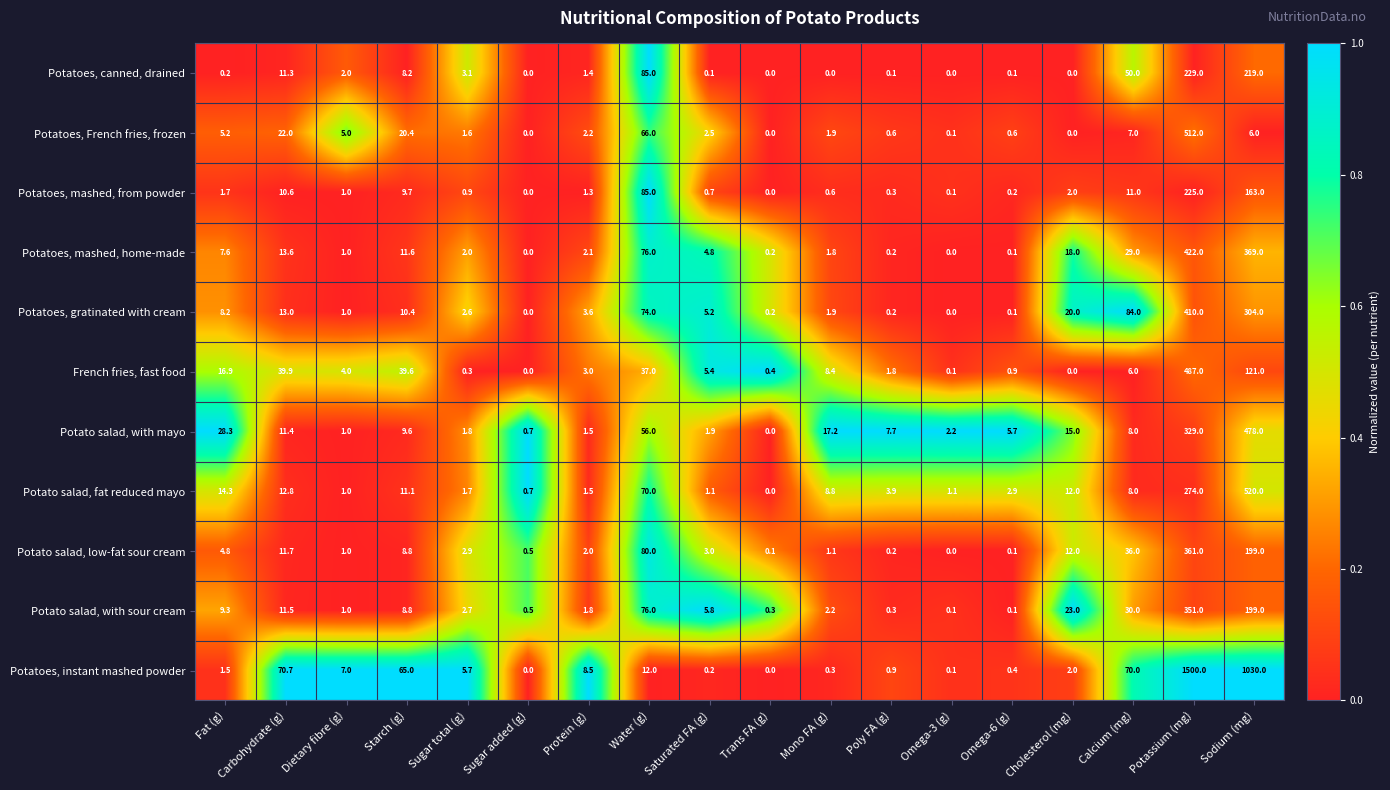

What is the sum of the Potato salad, low-fat sour cream values at Dietary fibre (g) and Starch (g)?

9.8